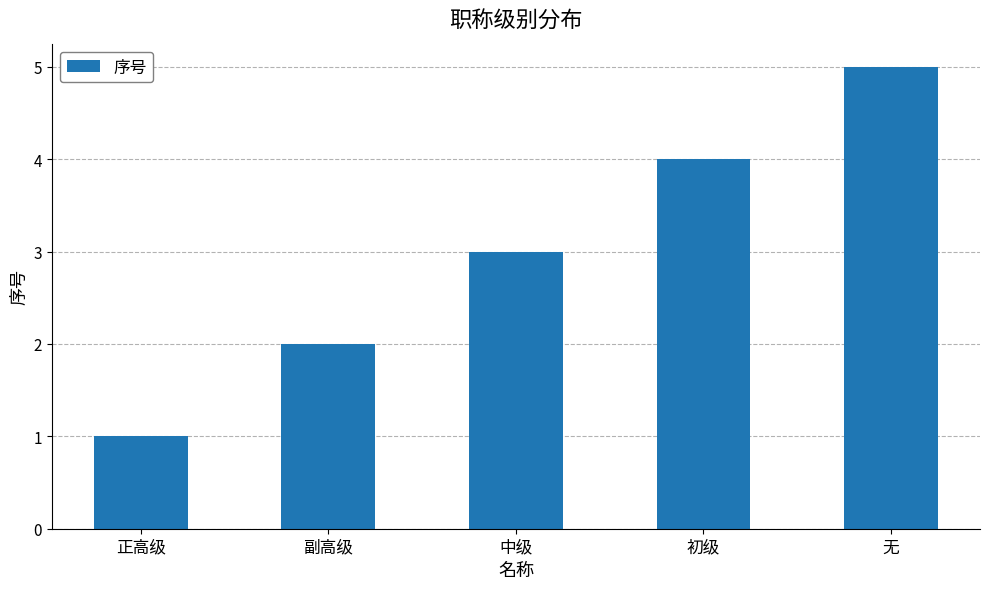

What is the value of the 2nd bar from the left?

2